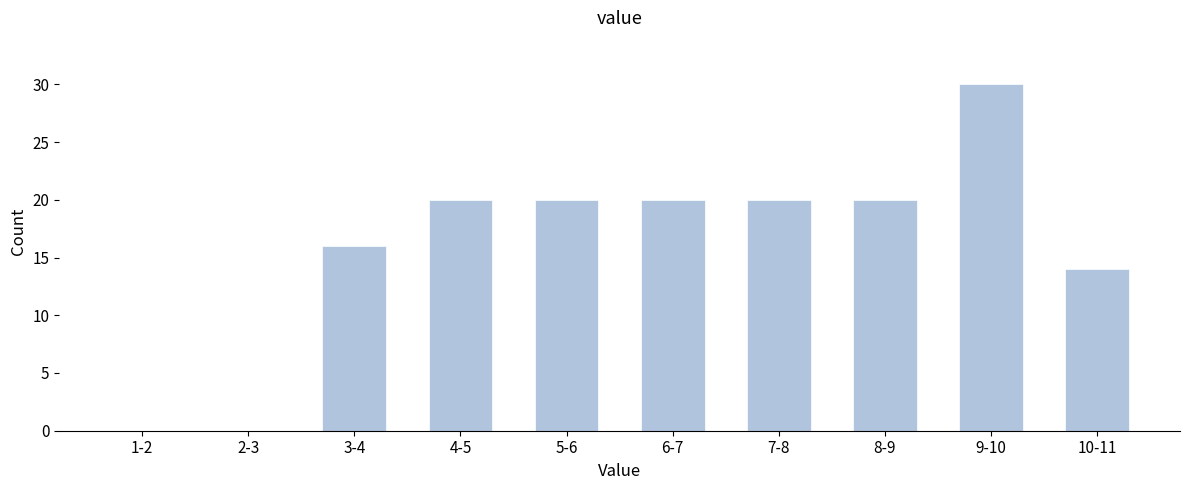

Reading left to right, transcribe all the data shown in this chart.

1-2=0	2-3=0	3-4=16	4-5=20	5-6=20	6-7=20	7-8=20	8-9=20	9-10=30	10-11=14